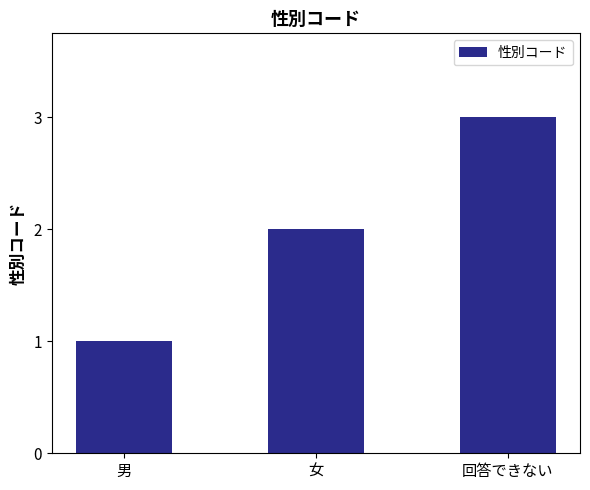

What is the label of the 3rd bar from the left?

回答できない